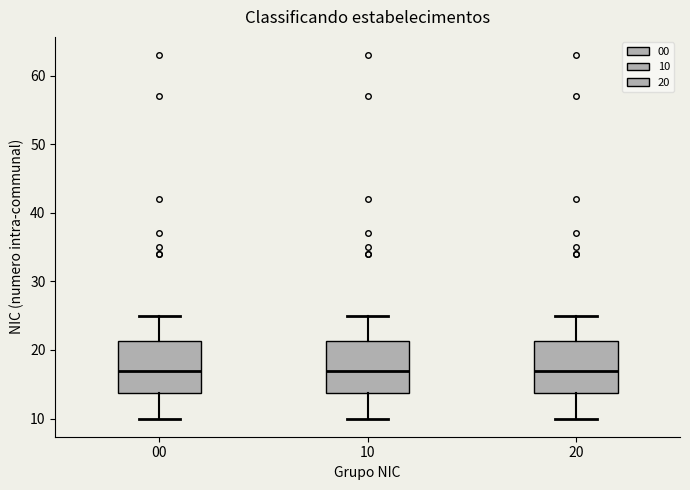

Reading left to right, read every box against the y-axis: the position of its median line, the range the box covers, and the ends of its whiskers. The values are not printed on the chart, so give them approximately, as read against the axis.

00: median 17, box 14 to 21, whiskers 10 to 25
10: median 17, box 14 to 21, whiskers 10 to 25
20: median 17, box 14 to 21, whiskers 10 to 25